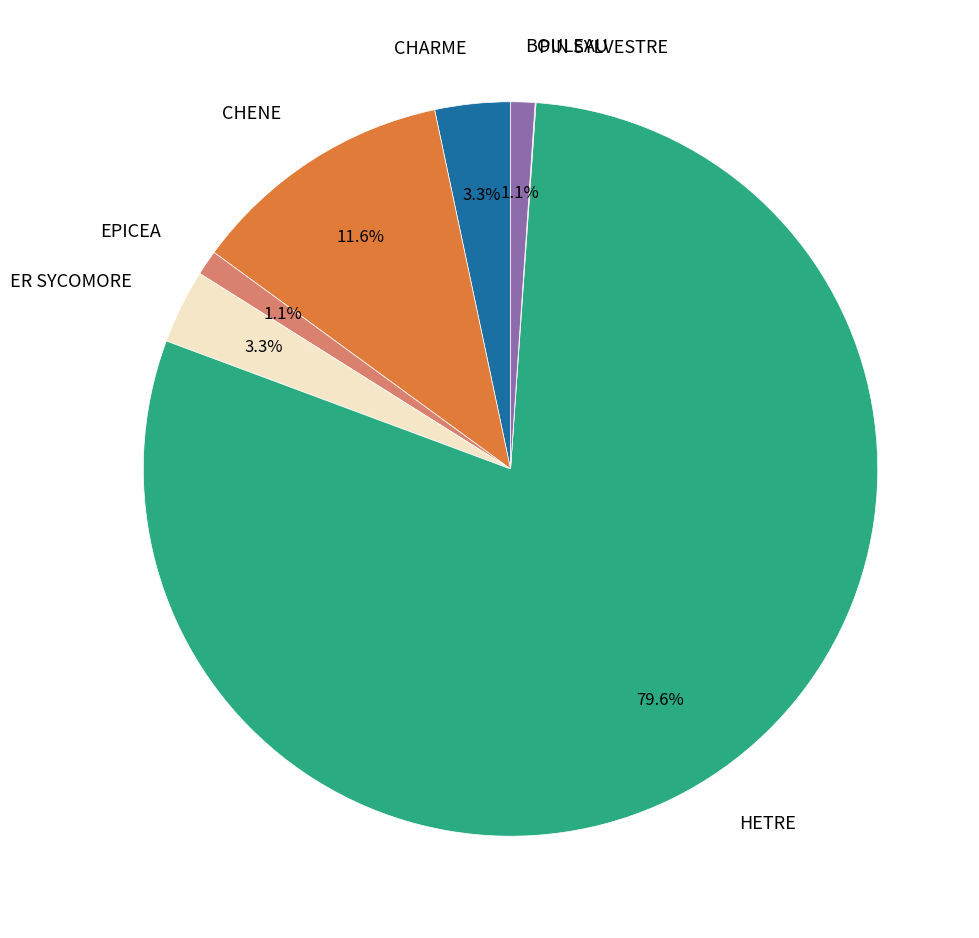

Is there a majority slice in this chart?

Yes